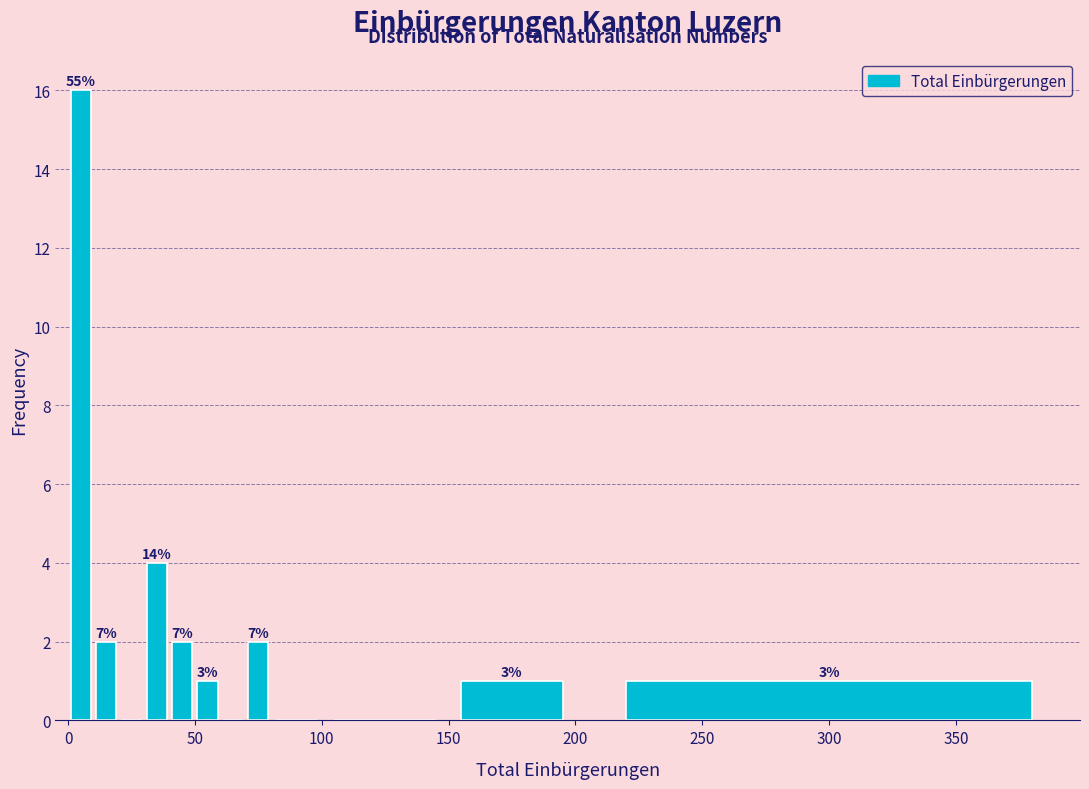

Read against the x-axis, roughly where is the centre of the tallest bar?

5